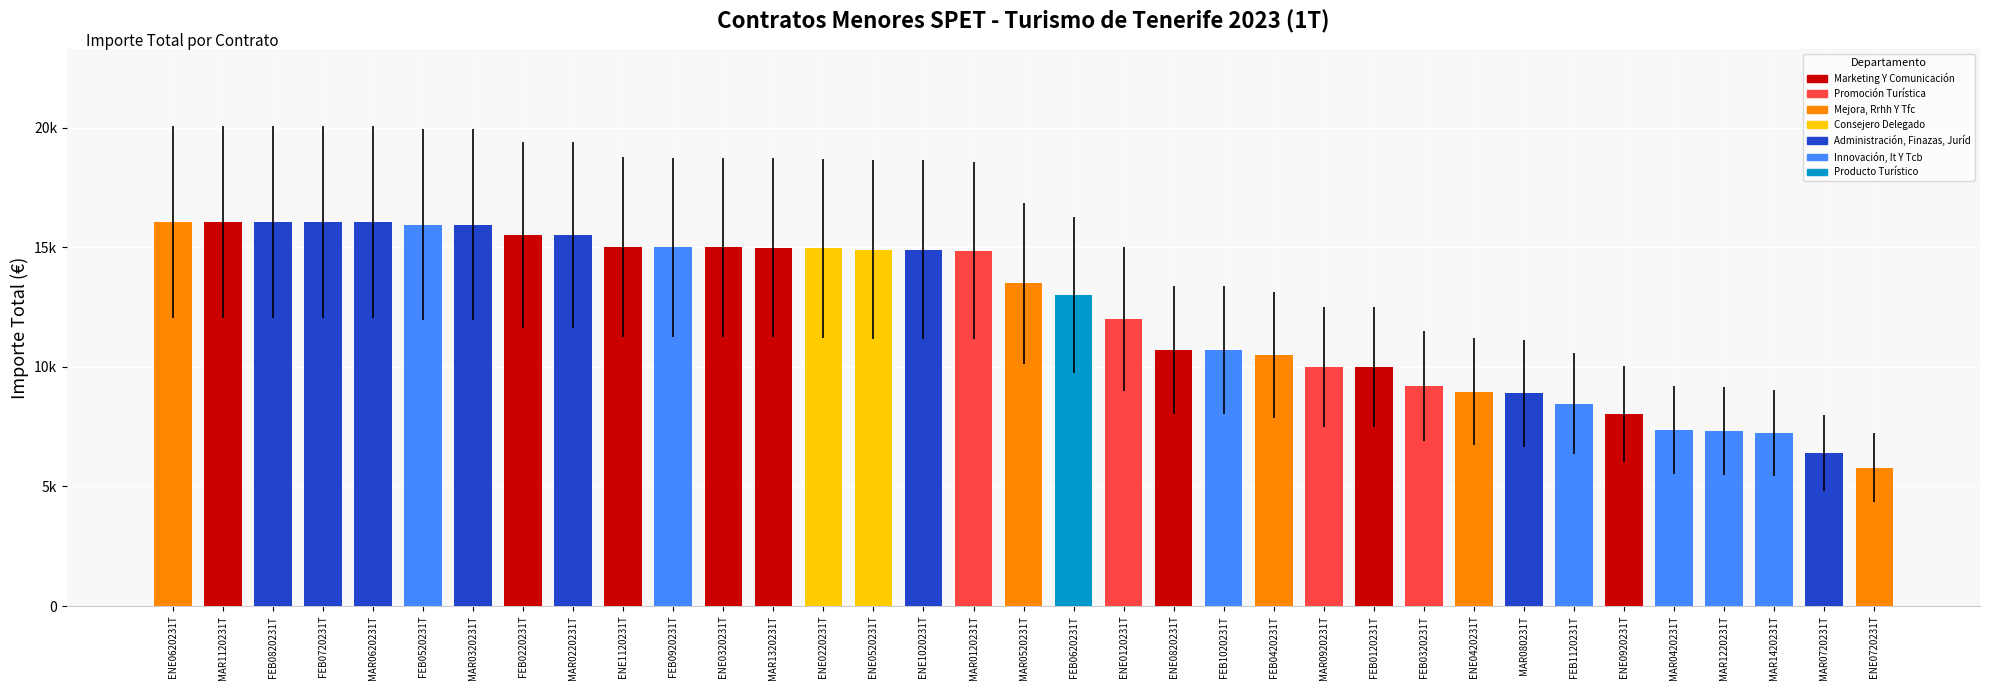

List the labels in order of value, smallest first.

ENE0720231T, MAR0720231T, MAR1420231T, MAR1220231T, MAR0420231T, ENE0920231T, FEB1120231T, MAR080231T, ENE0420231T, FEB0320231T, MAR0920231T, FEB0120231T, FEB0420231T, ENE0820231T, FEB1020231T, ENE0120231T, FEB0620231T, MAR0520231T, MAR0120231T, ENE0520231T, ENE1020231T, ENE0220231T, MAR1320231T, FEB0920231T, ENE0320231T, ENE1120231T, MAR0220231T, FEB0220231T, FEB0520231T, MAR0320231T, MAR1120231T, FEB0820231T, FEB0720231T, MAR0620231T, ENE0620231T